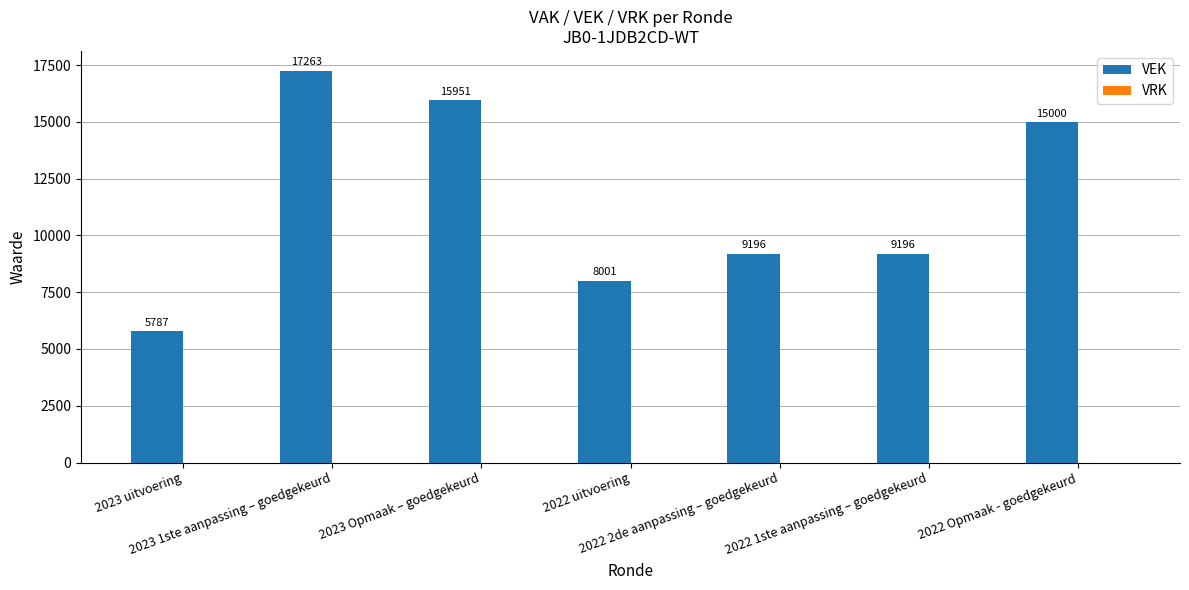

What is the difference between the maximum and second lowest values?

9262